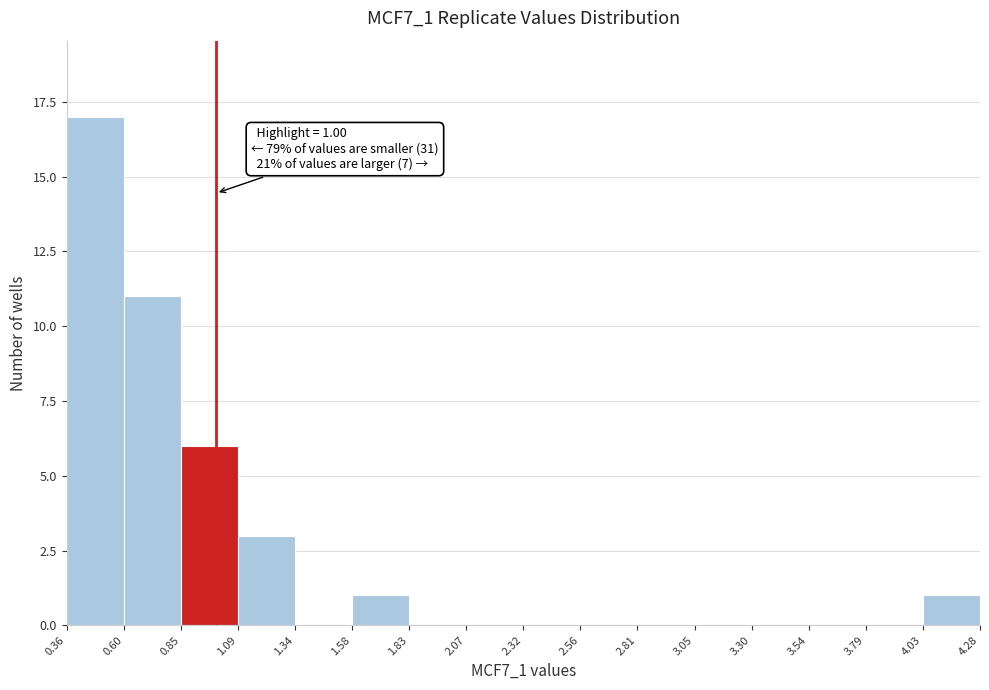

Over which range of the x-axis is the bar tallest?

0.36 to 0.60